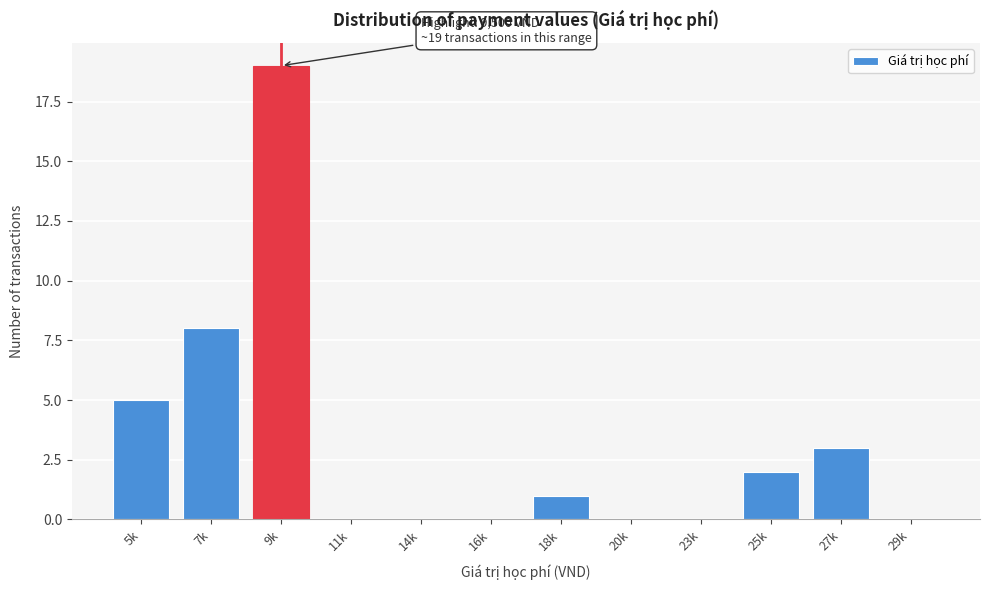

Reading left to right, transcribe all the data shown in this chart.

5k=5	7k=8	9k=19	11k=0	14k=0	16k=0	18k=1	20k=0	23k=0	25k=2	27k=3	29k=0